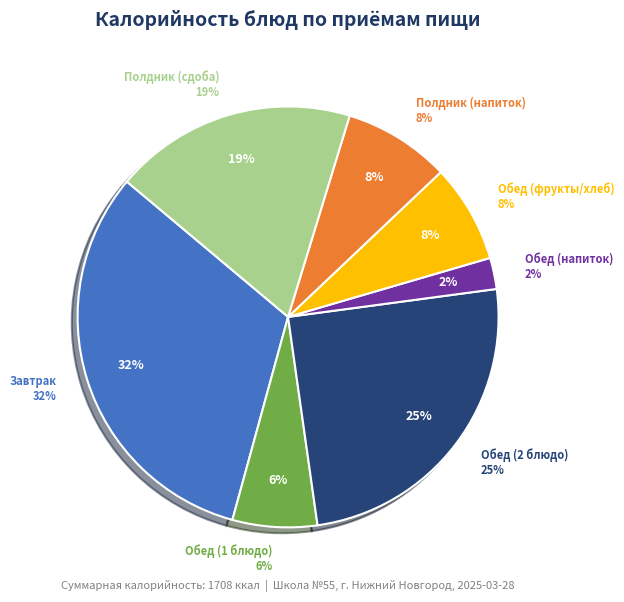

Is there any slice that represents more than half of the pie?

No